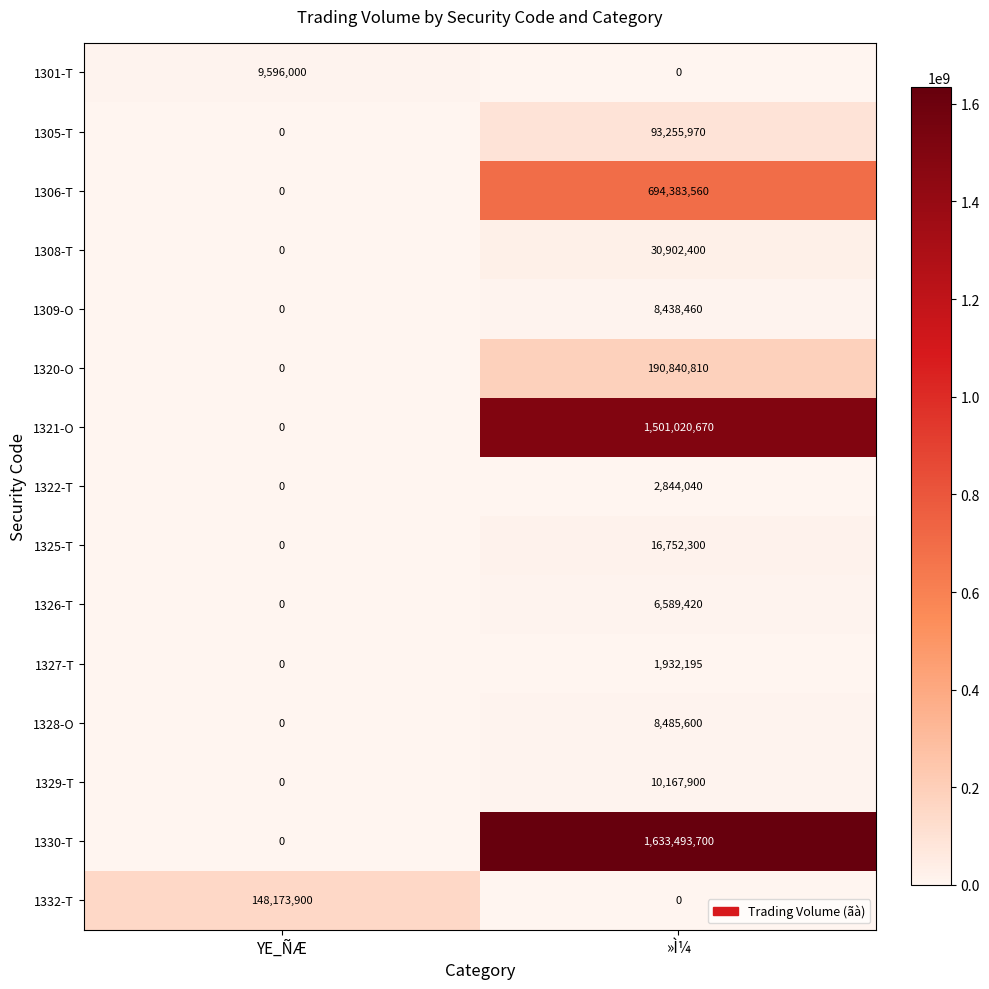

Reading left to right, transcribe all the data shown in this chart.

1301-T: YE_ÑÆ=9596000	»Ì¼=0
1305-T: YE_ÑÆ=0	»Ì¼=93255970
1306-T: YE_ÑÆ=0	»Ì¼=694383560
1308-T: YE_ÑÆ=0	»Ì¼=30902400
1309-O: YE_ÑÆ=0	»Ì¼=8438460
1320-O: YE_ÑÆ=0	»Ì¼=190840810
1321-O: YE_ÑÆ=0	»Ì¼=1501020670
1322-T: YE_ÑÆ=0	»Ì¼=2844040
1325-T: YE_ÑÆ=0	»Ì¼=16752300
1326-T: YE_ÑÆ=0	»Ì¼=6589420
1327-T: YE_ÑÆ=0	»Ì¼=1932195
1328-O: YE_ÑÆ=0	»Ì¼=8485600
1329-T: YE_ÑÆ=0	»Ì¼=10167900
1330-T: YE_ÑÆ=0	»Ì¼=1633493700
1332-T: YE_ÑÆ=148173900	»Ì¼=0